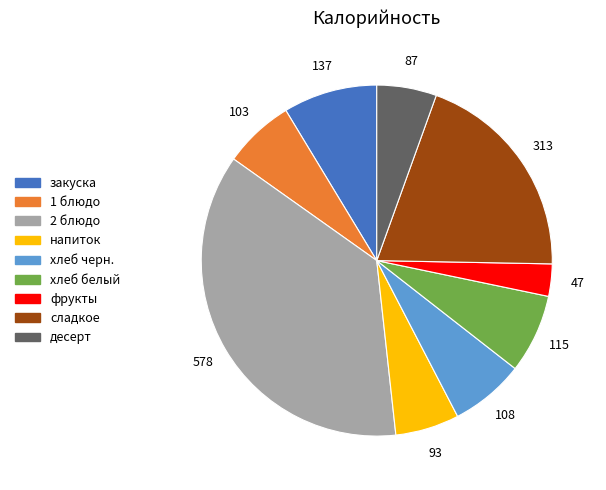

What is the ratio of the value at хлеб черн. to the value at напиток?

1.2